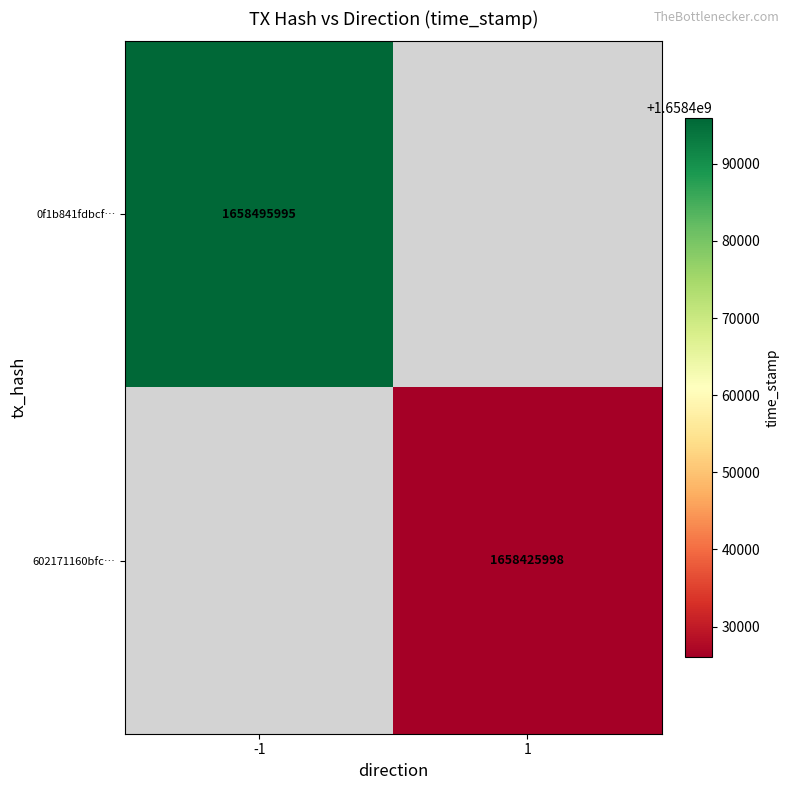

How many data points does each series have?

2